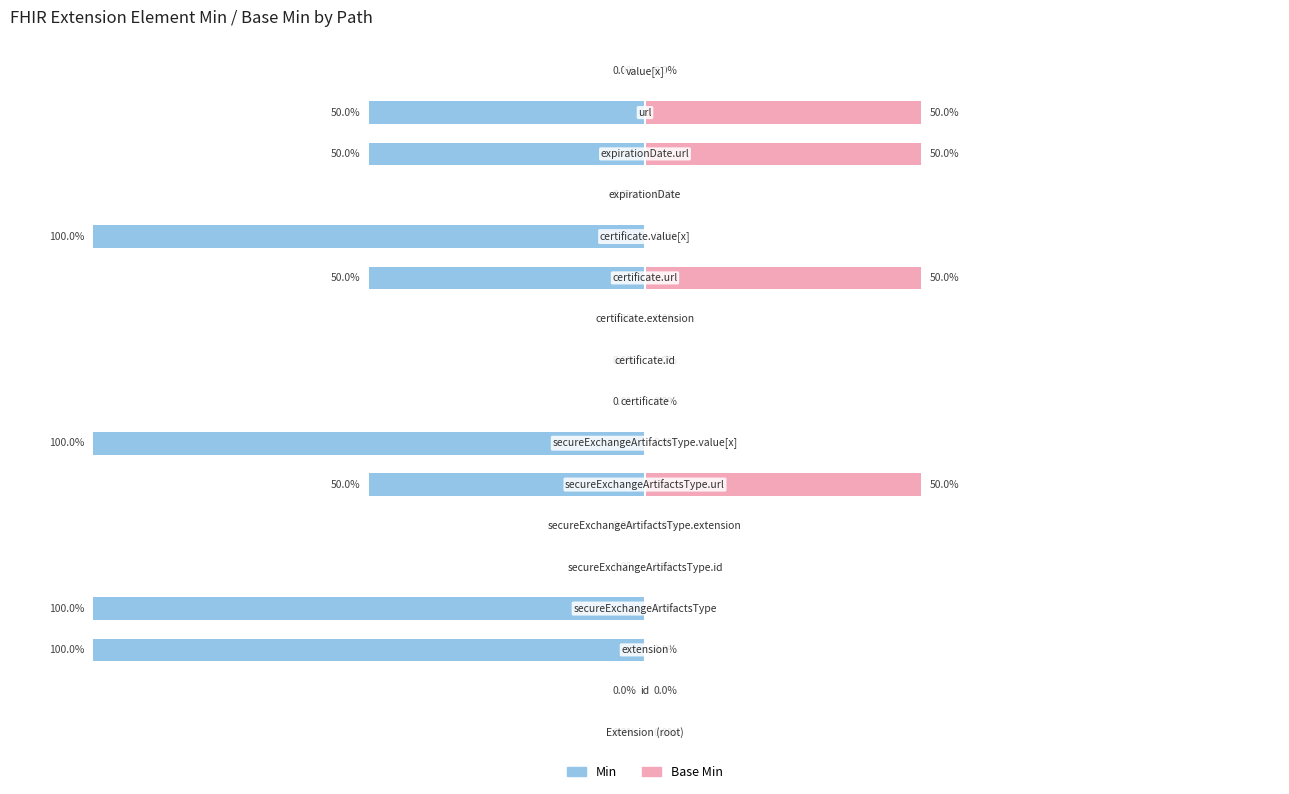

Reading right to left, list all the values displayed in this chart.

Min: 0	-50	-50	0	-100	-50	0	0	0	-100	-50	0	0	-100	-100	0	0
Base Min: 0	50	50	0	0	50	0	0	0	0	50	0	0	0	0	0	0